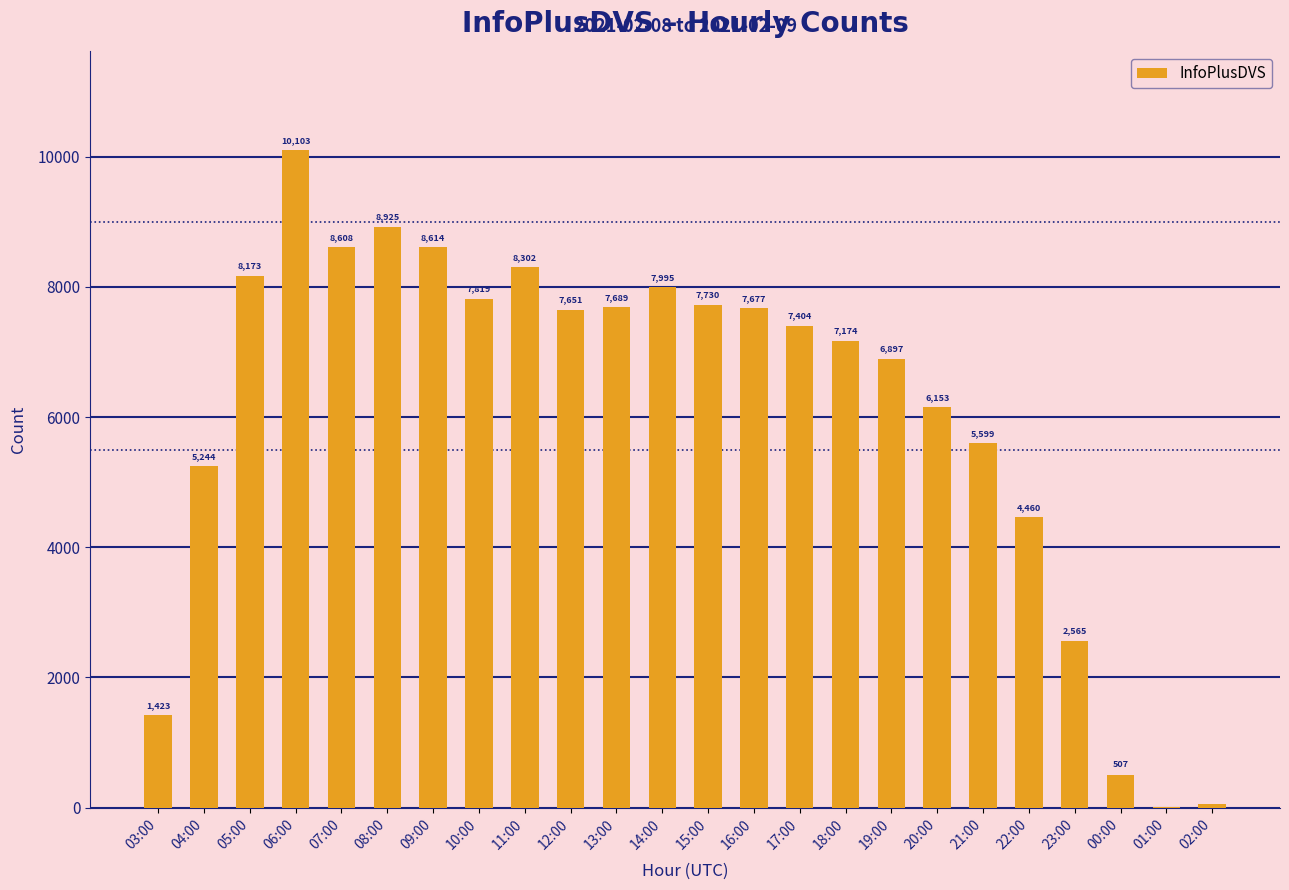

What is the change in value from 03:00 to 23:00?

+1142